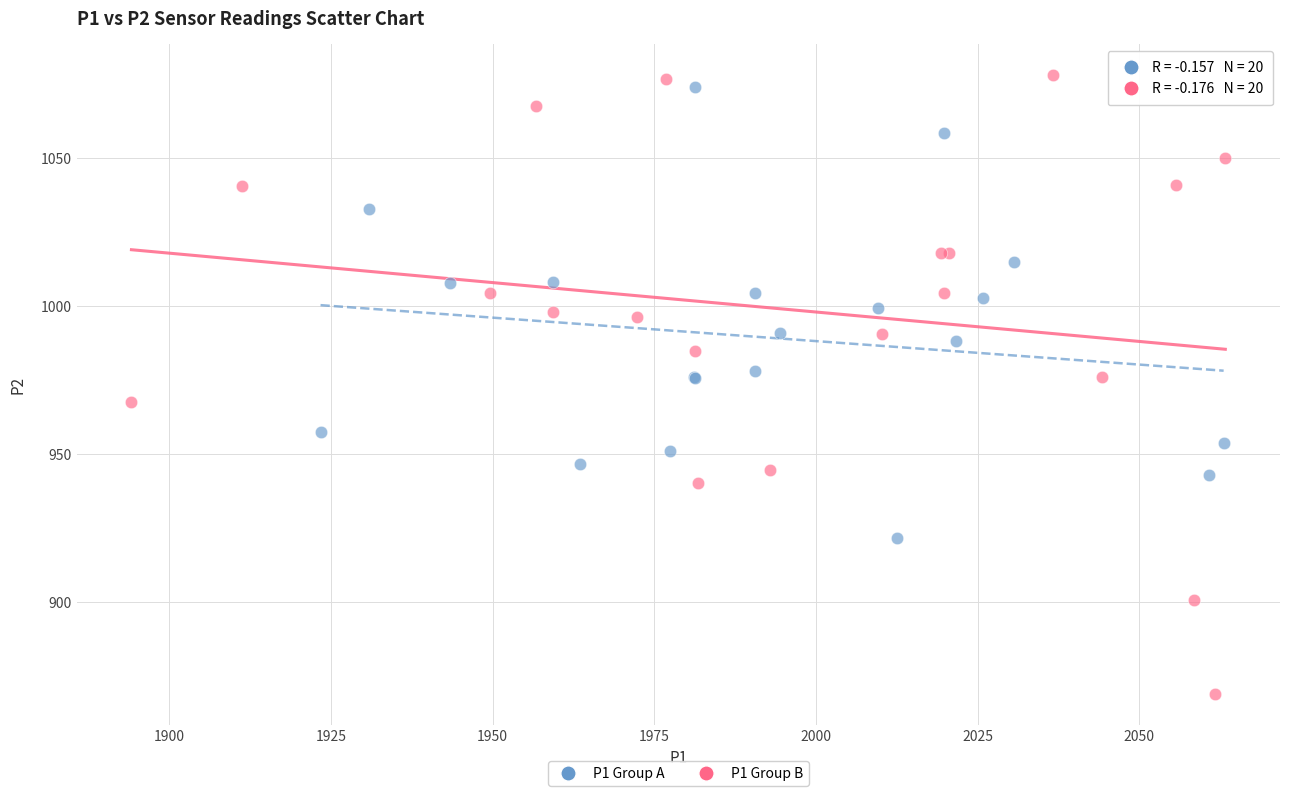

Which series reaches the minimum Y coordinate?

P1 Group B